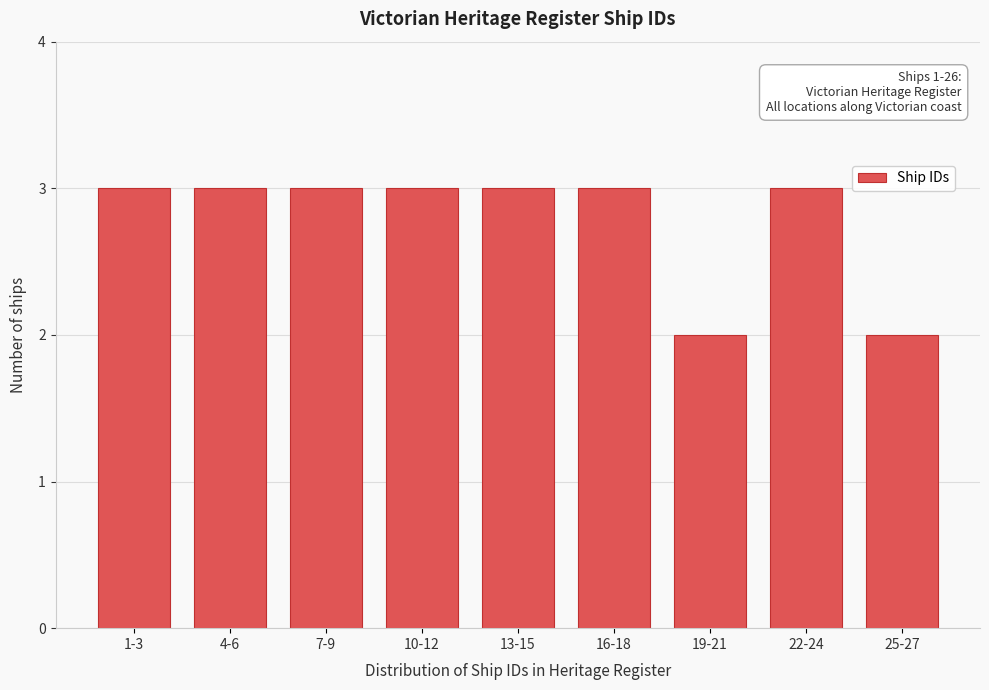

Reading left to right, extract all data points from this chart.

1-3=3	4-6=3	7-9=3	10-12=3	13-15=3	16-18=3	19-21=2	22-24=3	25-27=2